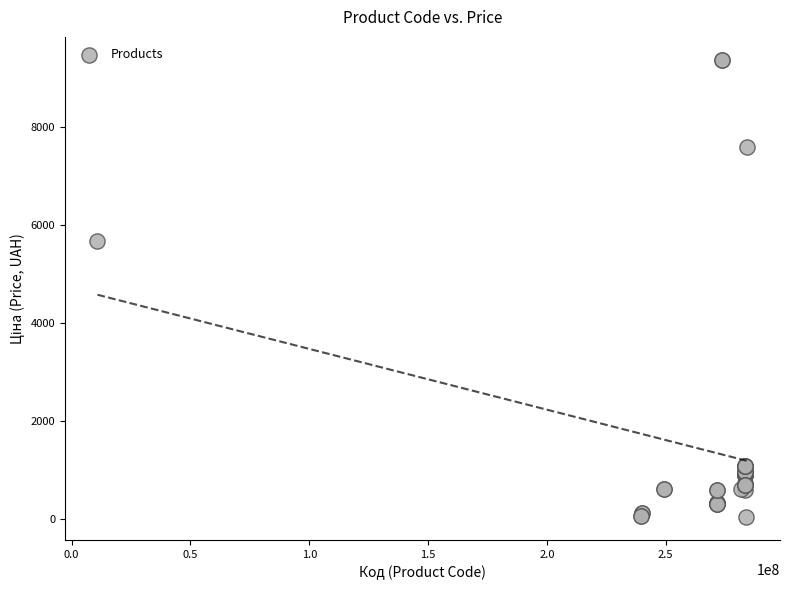

What Y value in the scatter plot is closest to 4708?

5673.8